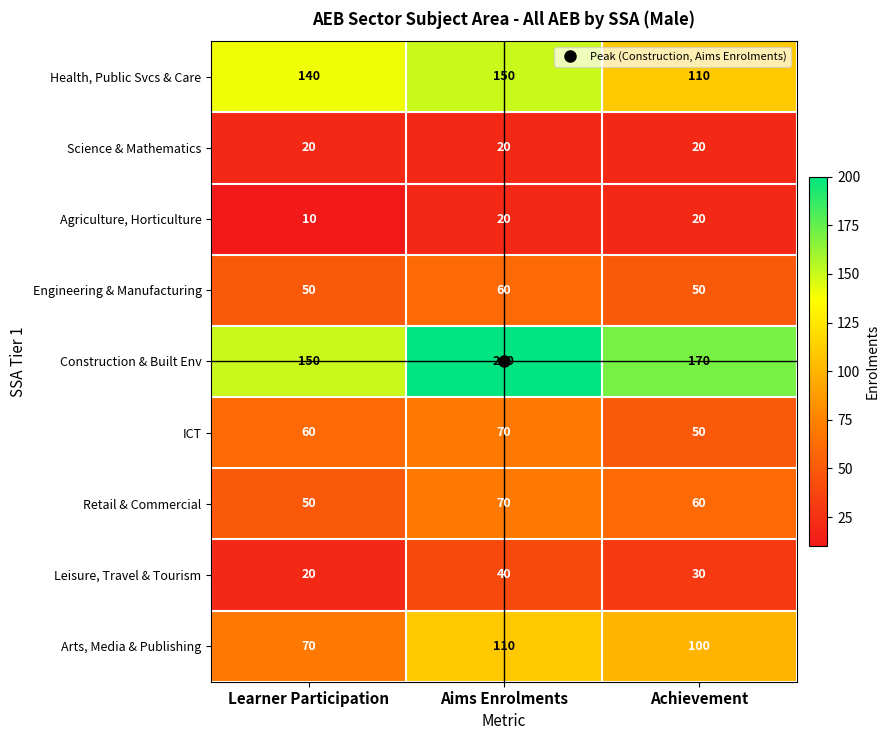

At which label is ICT closest to 60?

Learner Participation